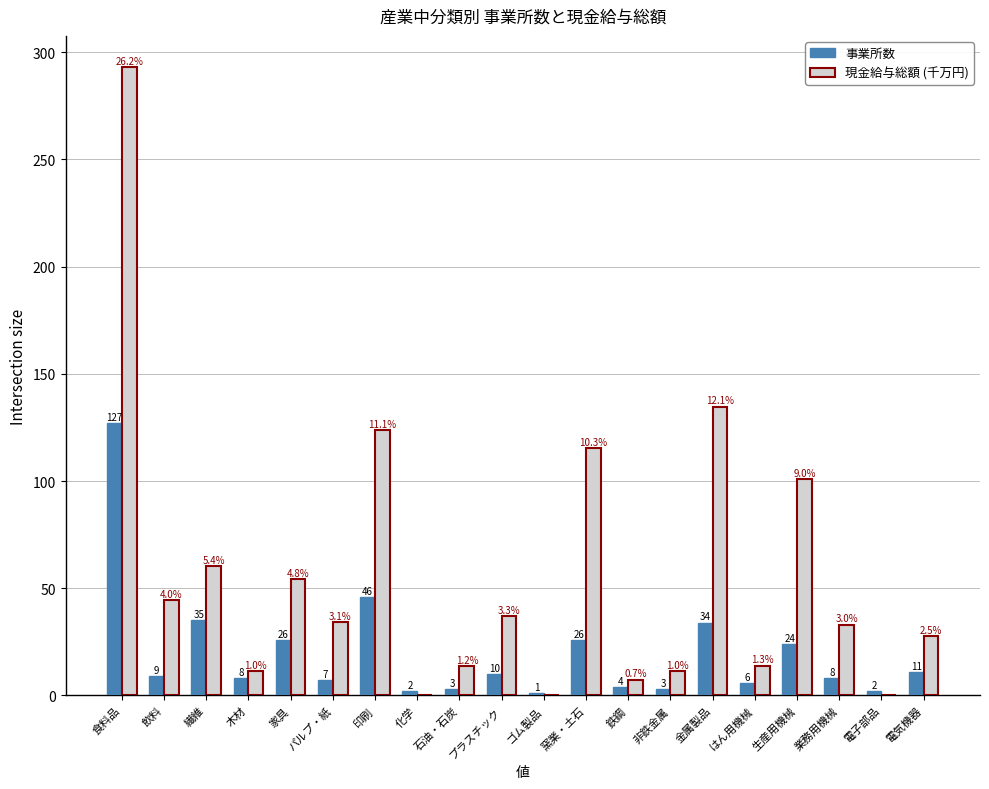

At which category is the sum across all series the highest?

食料品